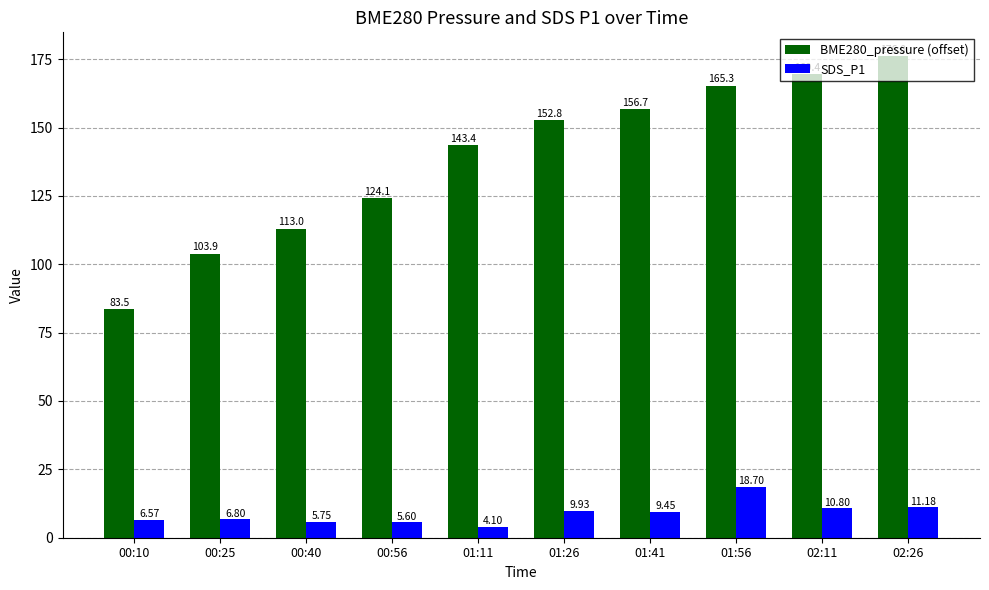

At which label is BME280_pressure (offset) closest to 129?

00:56